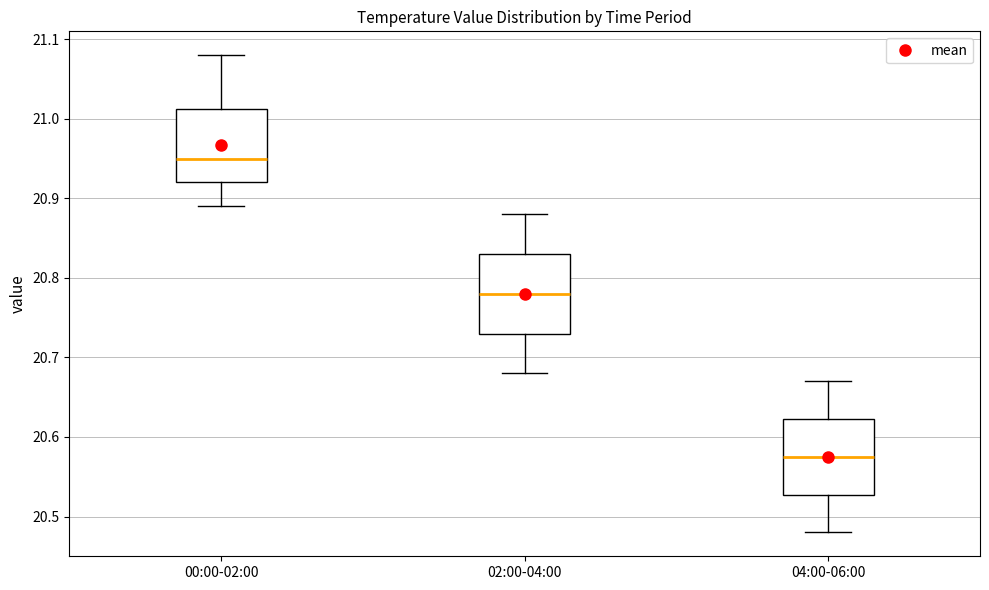

Which box's median line is the lowest?

04:00-06:00